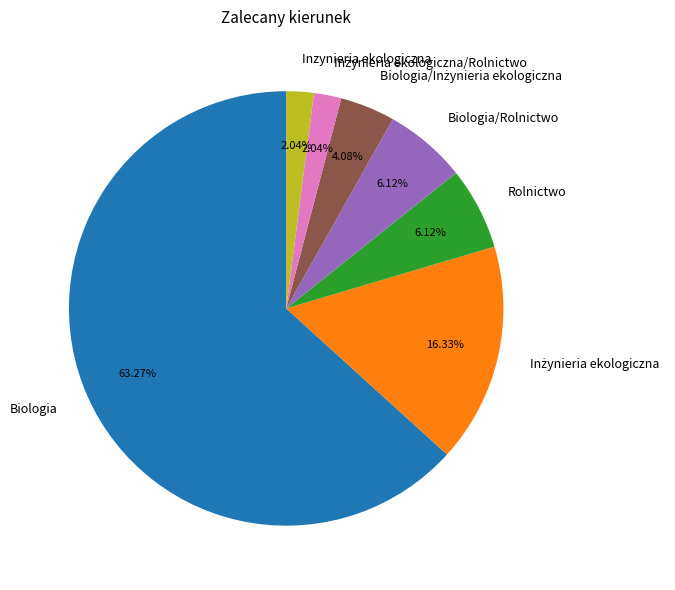

Which category accounts for the majority?

Biologia